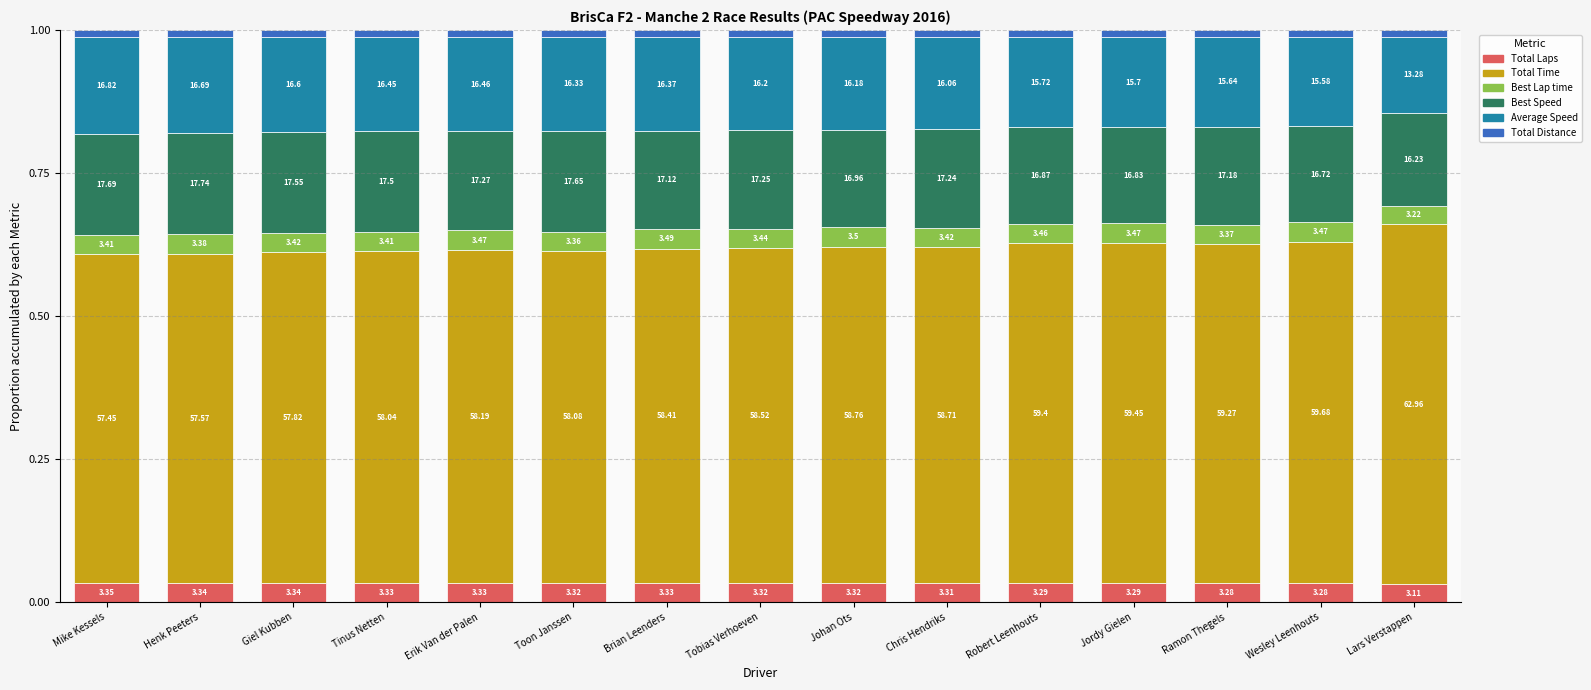

List the labels in order of Average Speed value, largest first.

Mike Kessels, Henk Peeters, Giel Kubben, Erik Van der Palen, Tinus Netten, Brian Leenders, Toon Janssen, Tobias Verhoeven, Johan Ots, Chris Hendriks, Robert Leenhouts, Jordy Gielen, Ramon Thegels, Wesley Leenhouts, Lars Verstappen